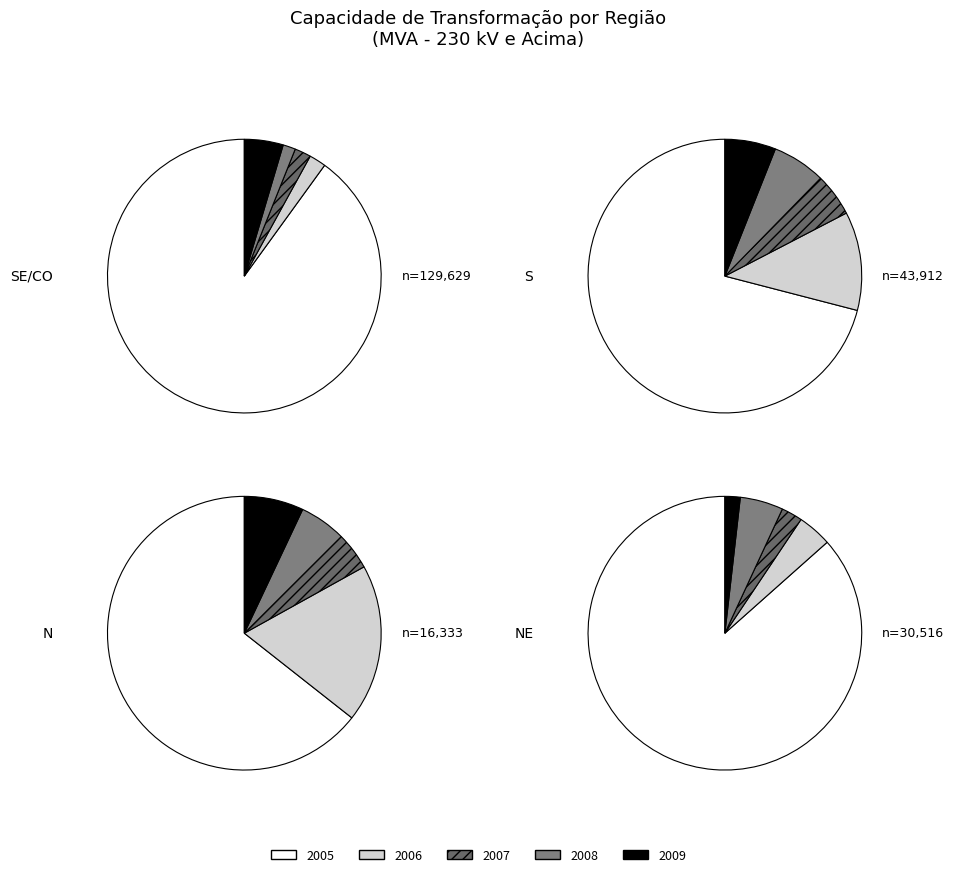

What is the largest slice in the pie chart?

SE/CO